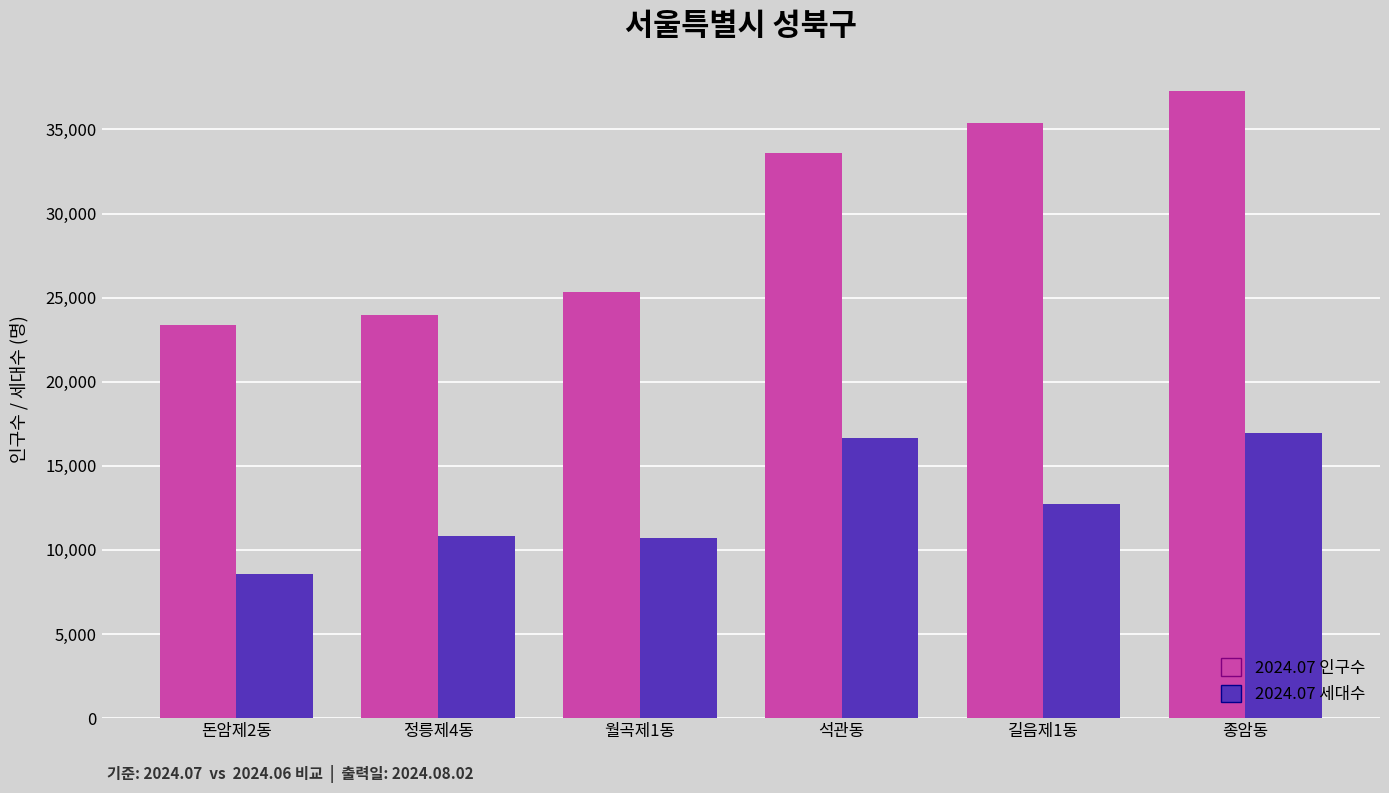

Are the bars grouped side by side (vs. stacked)?

Yes